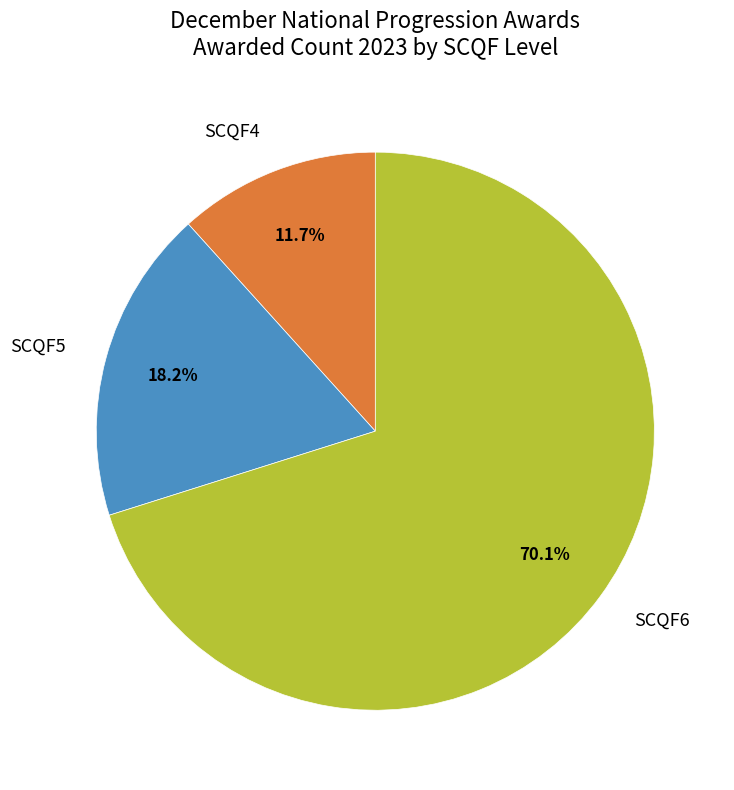

Count the number of slices in the pie.

3